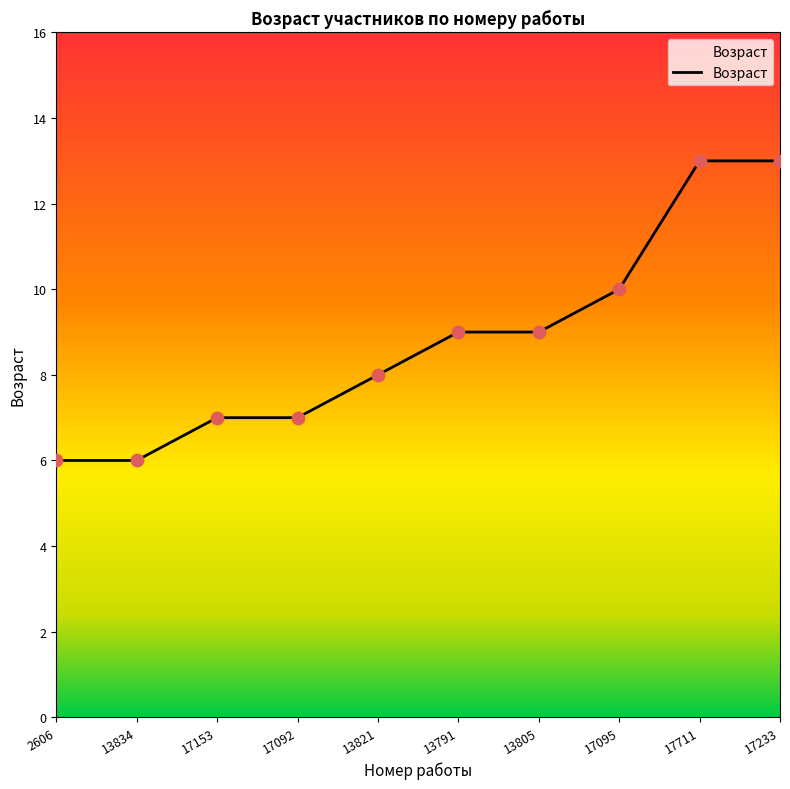

Which has a higher value, 13834 or 17095?

17095